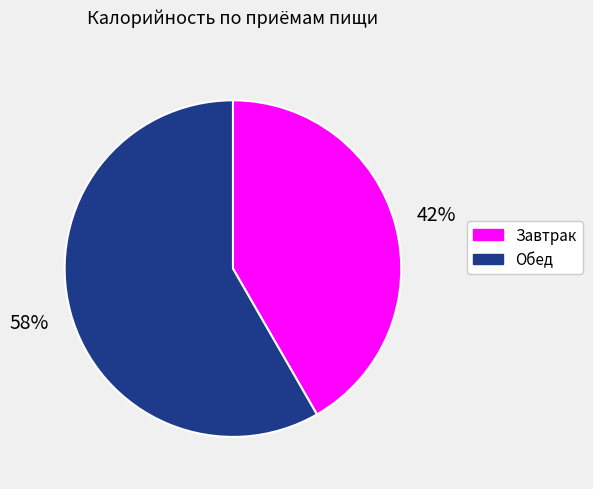

To the nearest percent, what portion does Обед represent?

58%